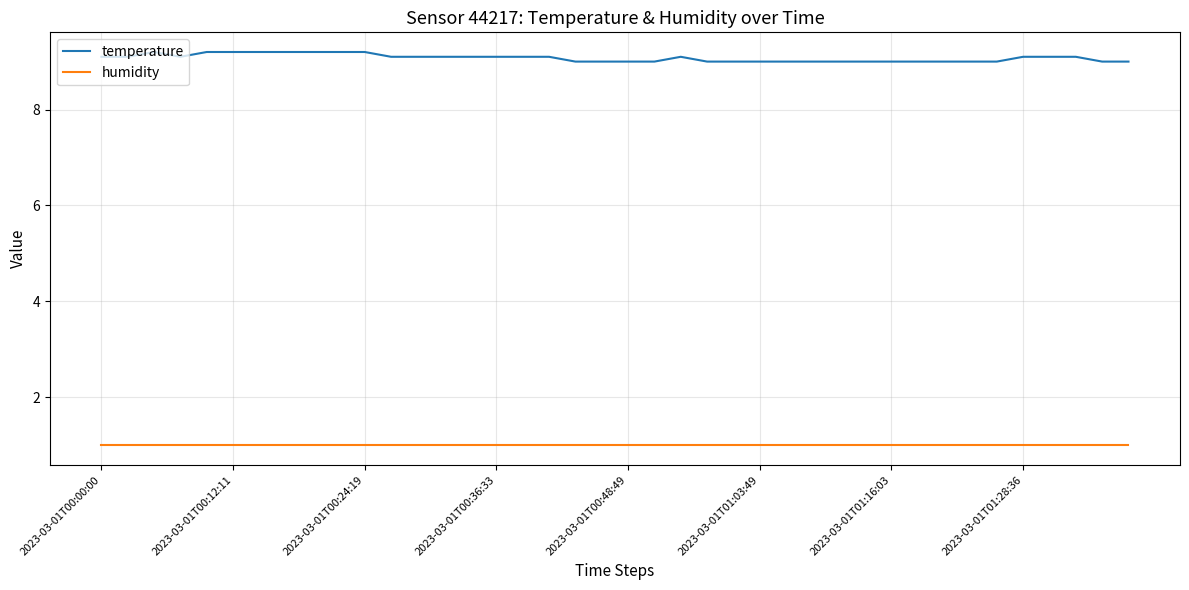

Rank the series by their maximum value, from lowest to highest.

humidity, temperature